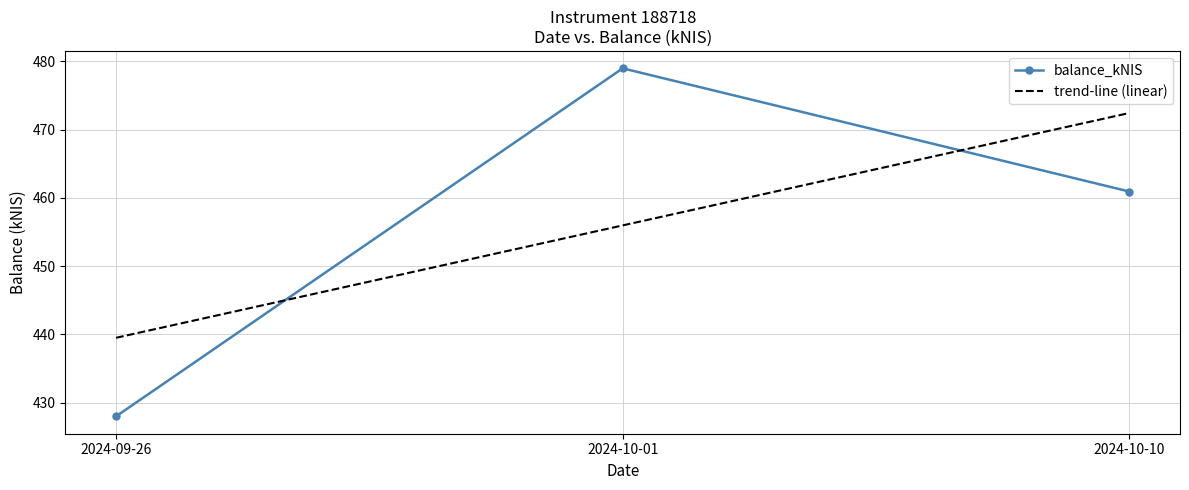

What is the minimum value shown in the chart?

428.0